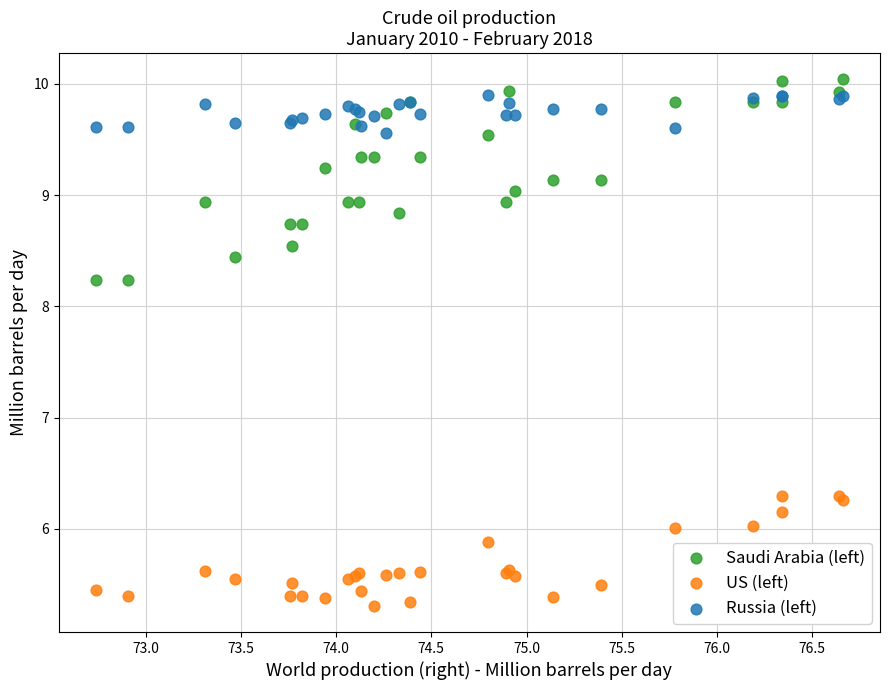

What are all the series names shown in the legend?

Saudi Arabia (left), US (left), Russia (left)